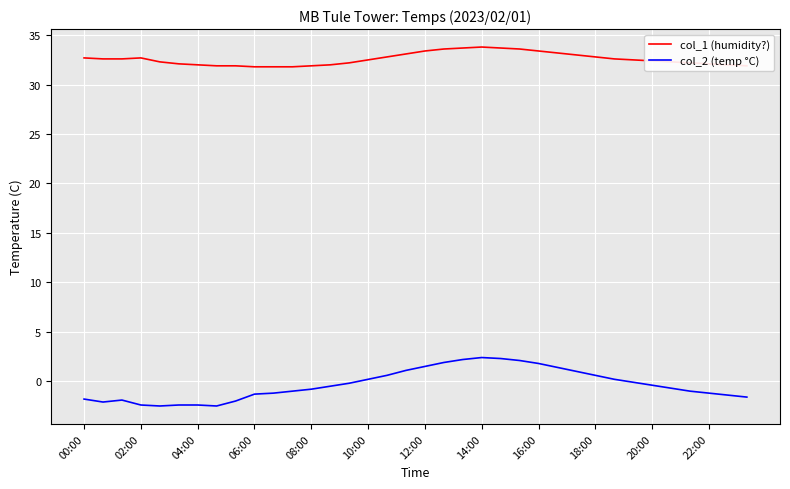

What is the highest value of the col_1 (humidity?) series?

33.8